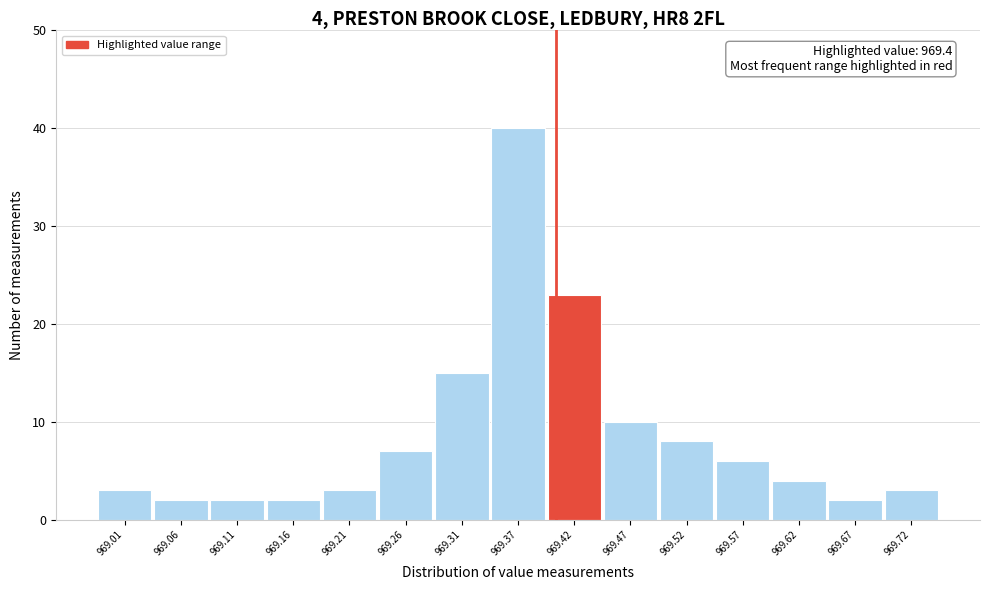

Which range on the x-axis has the tallest bar?

969.34 to 969.39